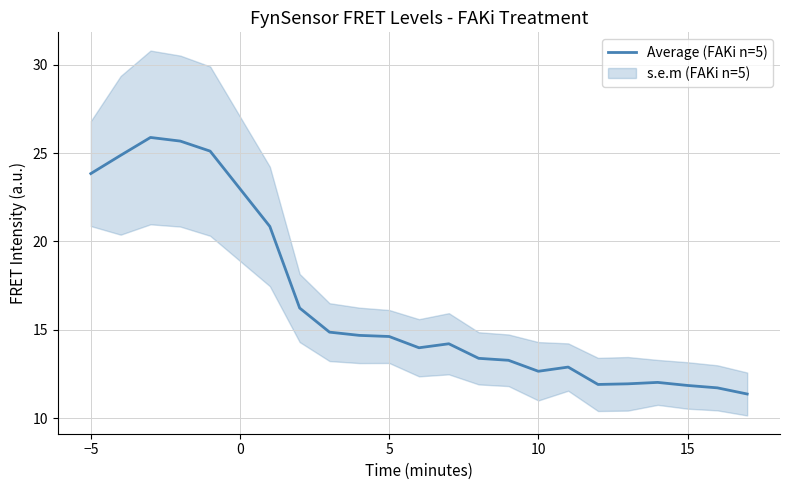

What is the maximum value for Average (FAKi n=5)?

25.9